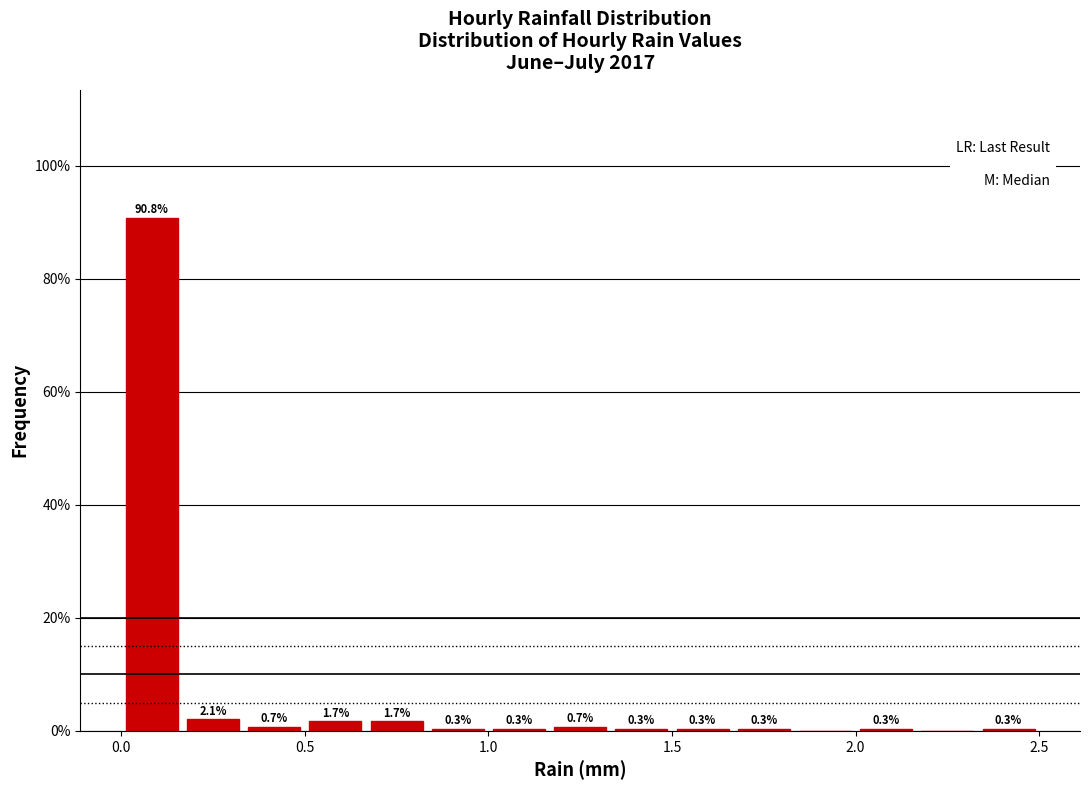

Around what value on the x-axis is the tallest bar? Give the approximate position of its centre, as read against the axis.

0.10